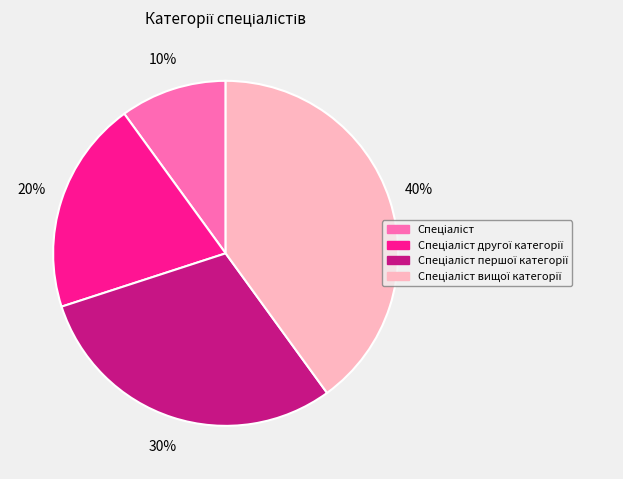

Does any single category account for the majority?

No